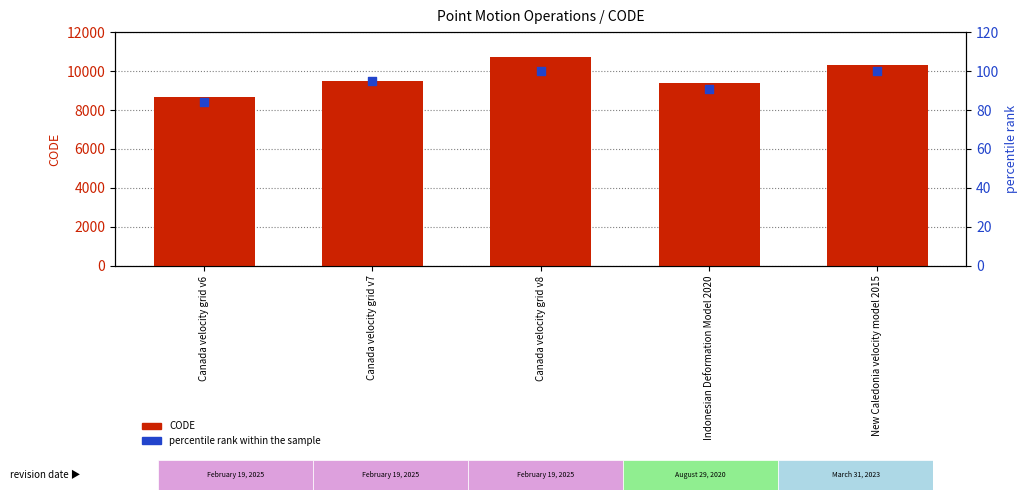

What are all the series names shown in the legend?

CODE, percentile rank within the sample